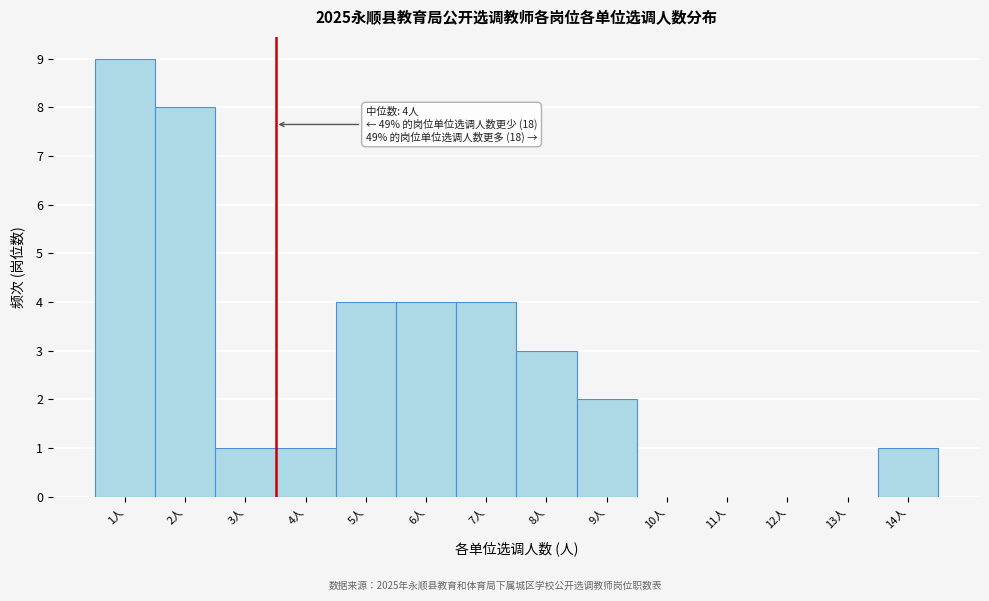

Reading left to right, transcribe all the data shown in this chart.

1人=9	2人=8	3人=1	4人=1	5人=4	6人=4	7人=4	8人=3	9人=2	10人=0	11人=0	12人=0	13人=0	14人=1